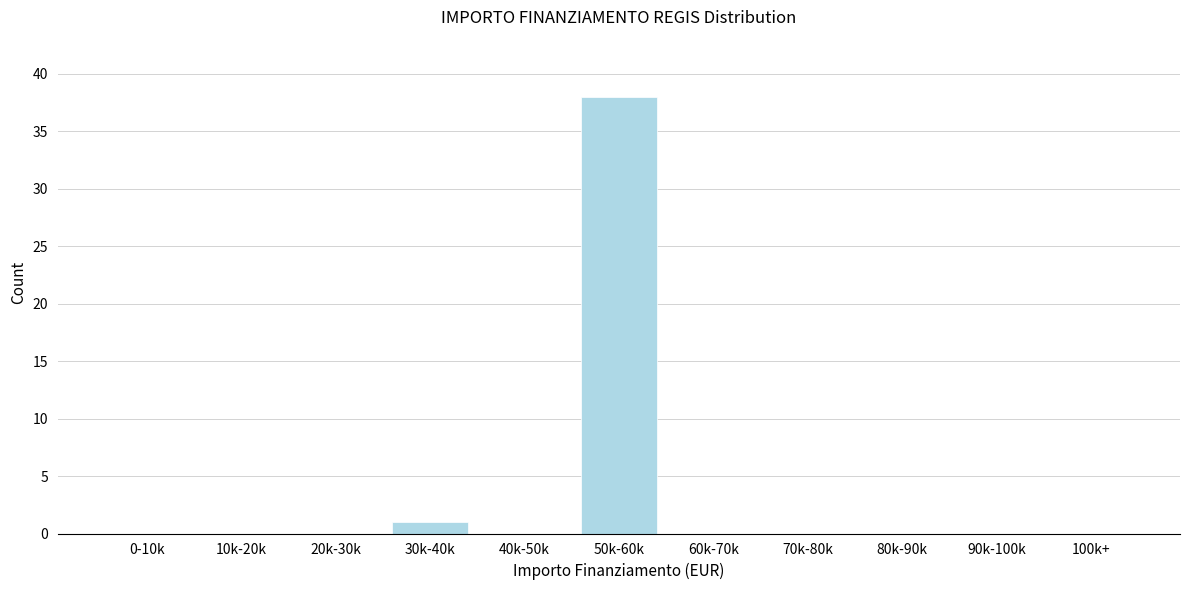

Reading right to left, list all the values displayed in this chart.

100k+=0	90k-100k=0	80k-90k=0	70k-80k=0	60k-70k=0	50k-60k=38	40k-50k=0	30k-40k=1	20k-30k=0	10k-20k=0	0-10k=0